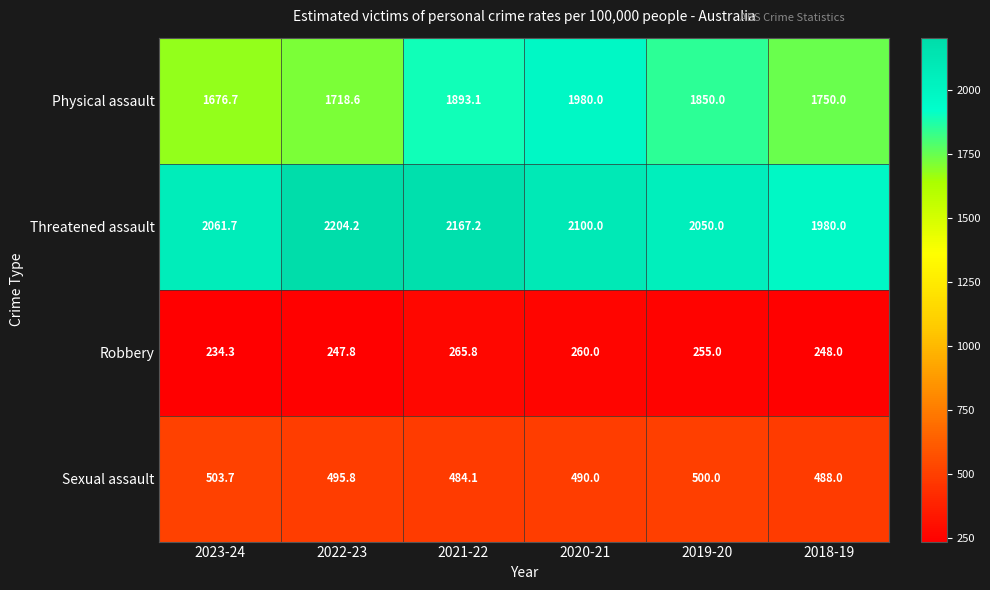

Count the number of data series in this chart.

4